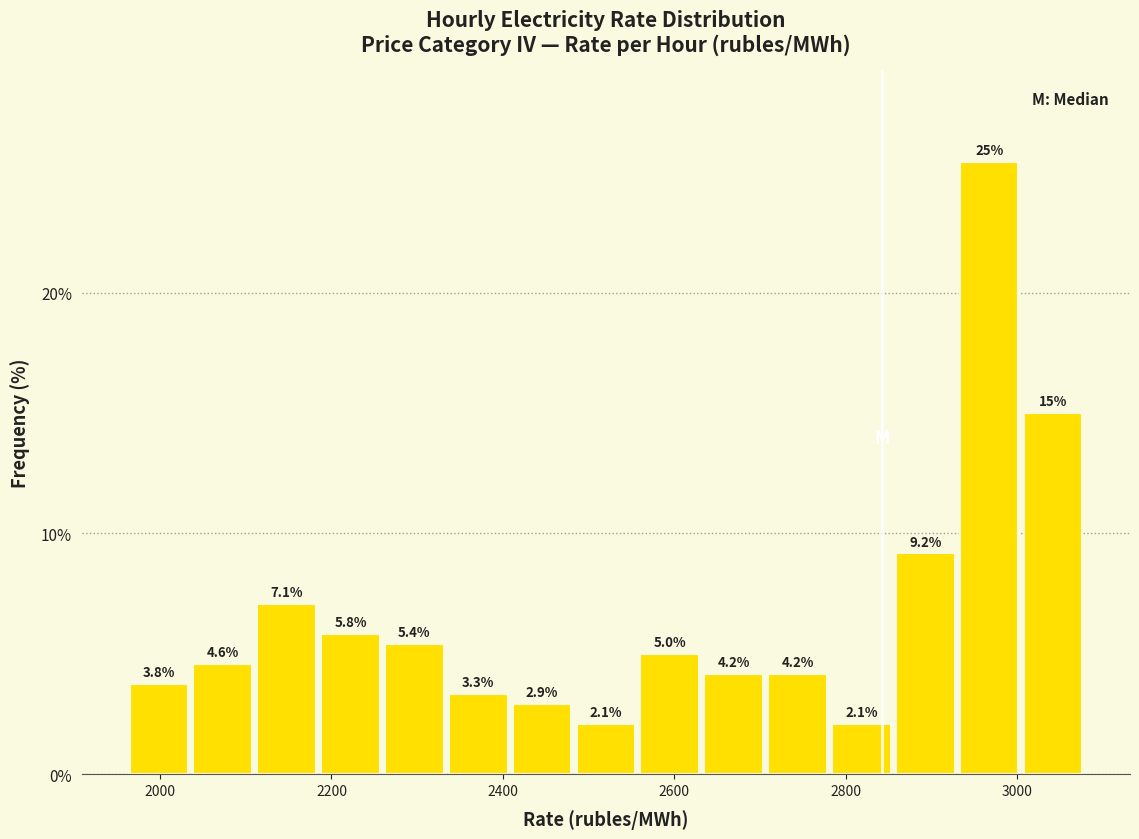

Read against the x-axis, roughly where is the centre of the tallest bar?

2960